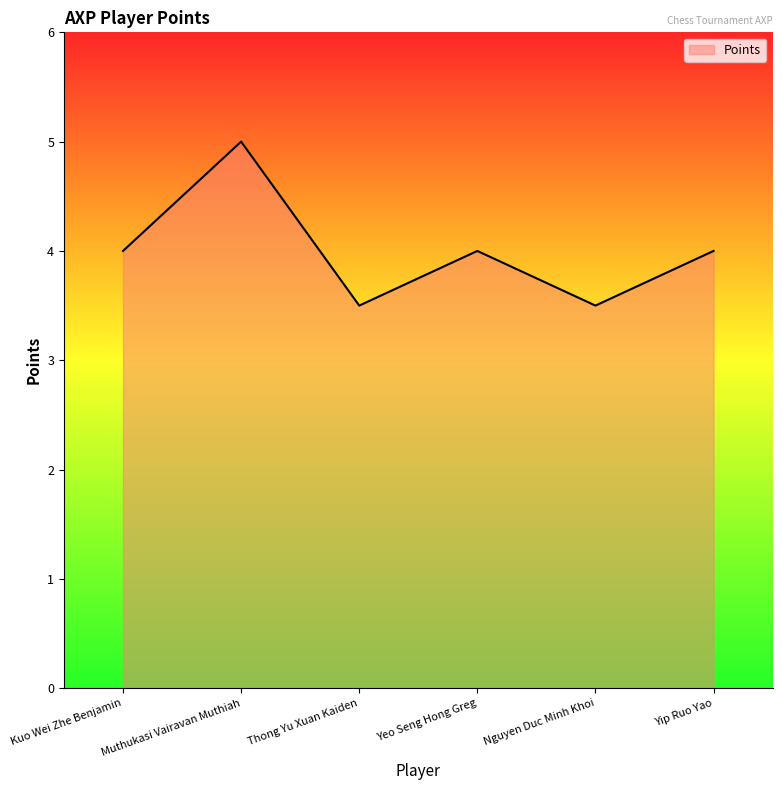

The value at Kuo Wei Zhe Benjamin is 1.5. True or false?

False